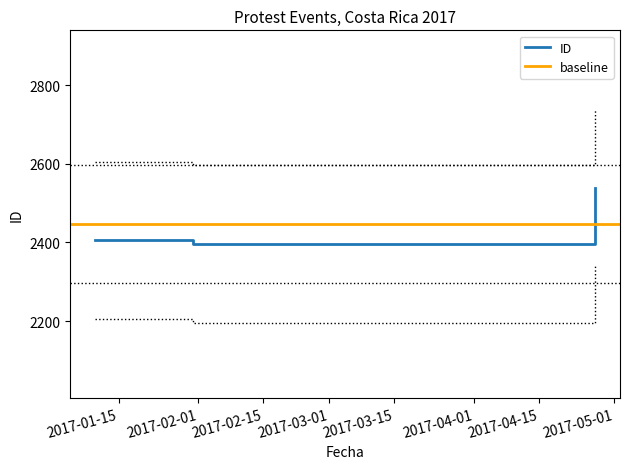

The chart shows a value of 2405 at 2017-01-31. True or false?

True